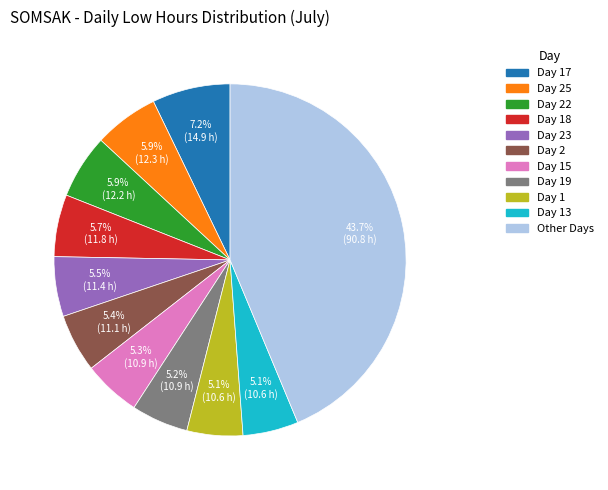

Approximately how many times larger is the value at Day 15 compared to Day 1?

1.0